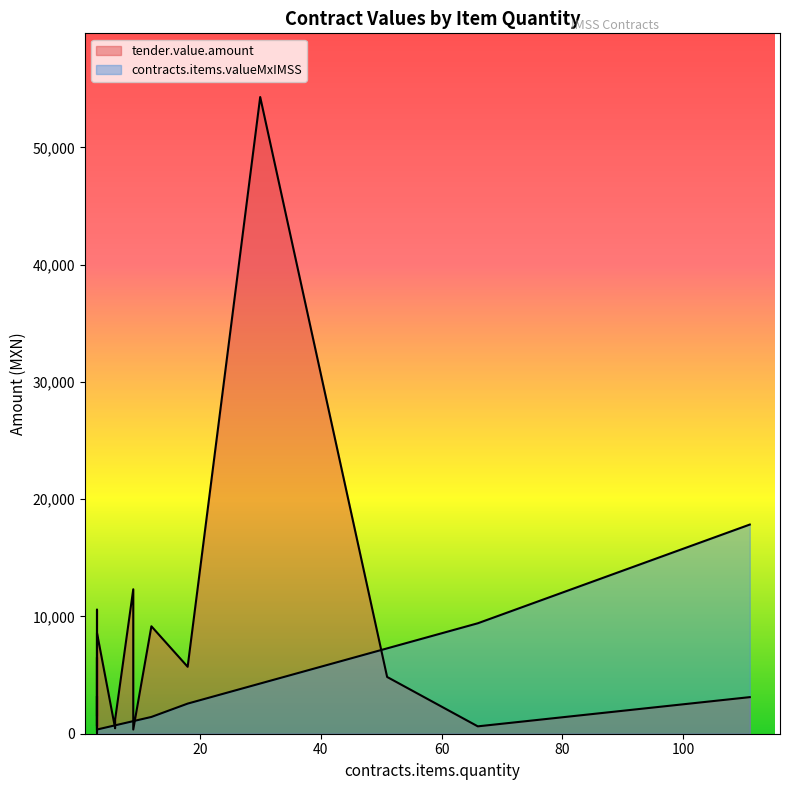

Count the number of data series in this chart.

2